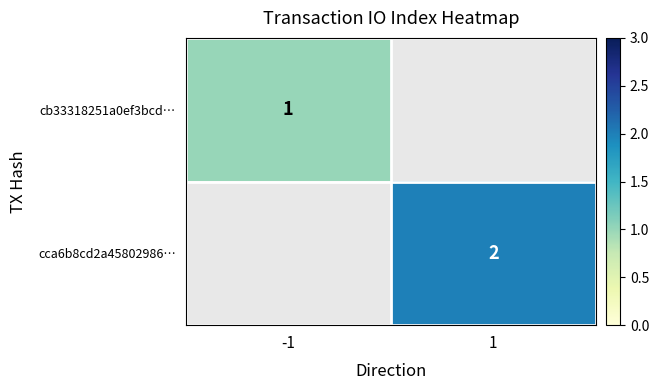

The cca6b8cd2a45802986… series shows 2 at 1. True or false?

True